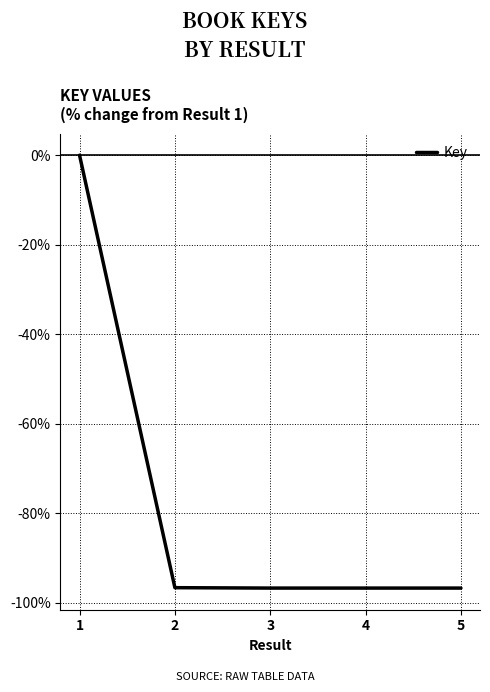

What is the difference between the values at 2 and 5?

0.1